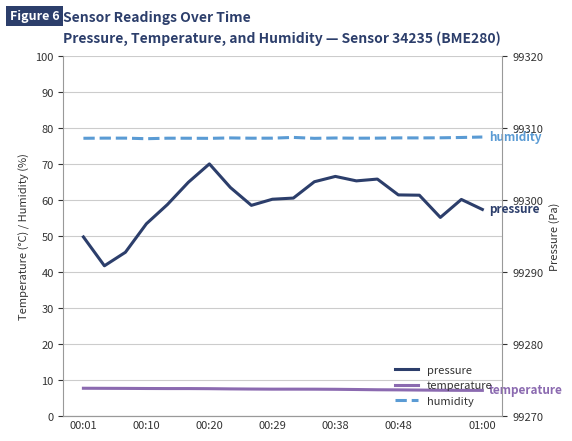

What is the difference between the second highest and second lowest values in the pressure series?

10.5